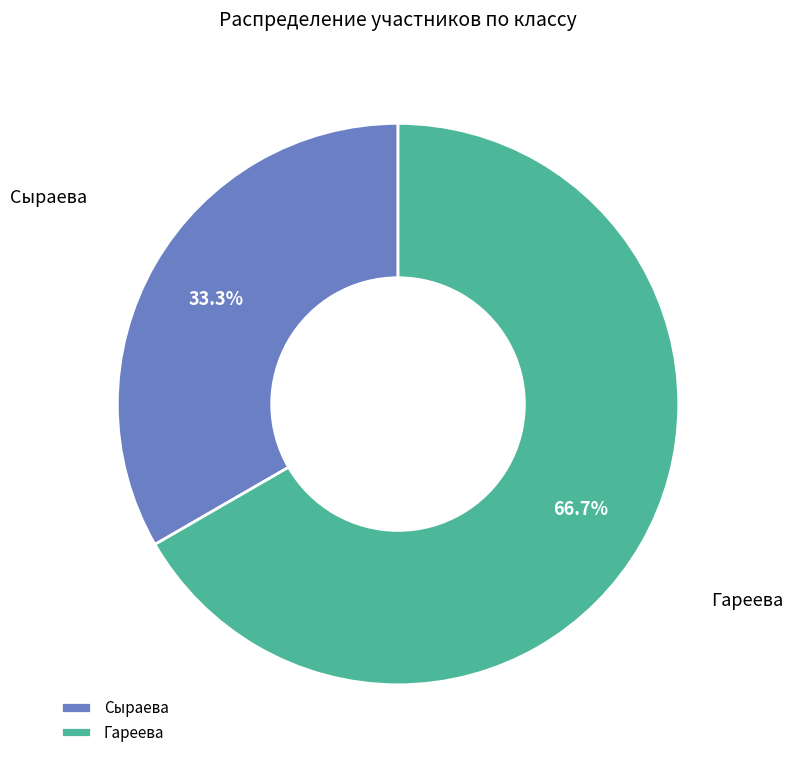

Which has a higher value, Сыраева or Гареева?

Гареева